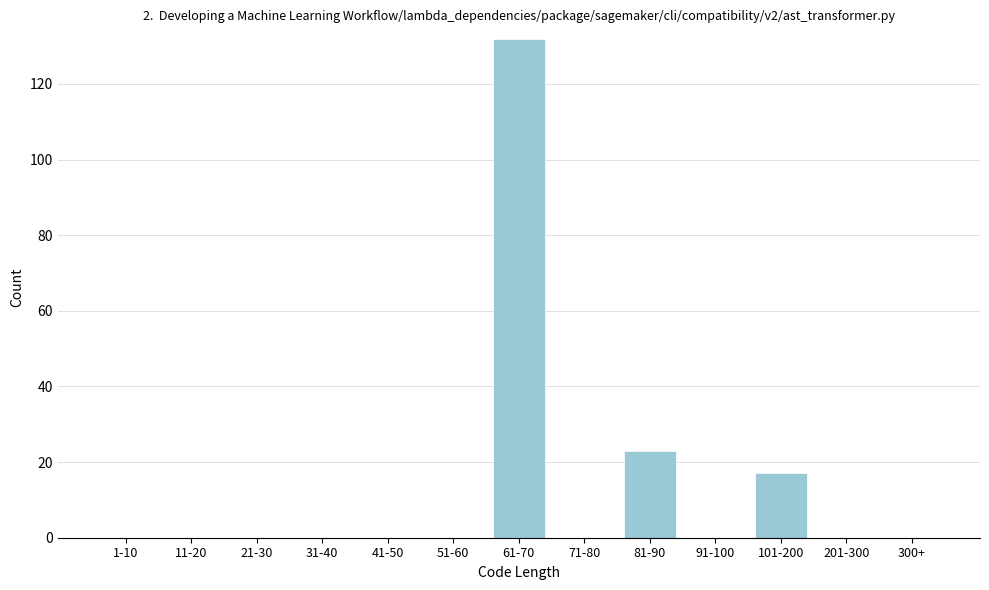

Reading left to right, what are all the values shown in this chart?

1-10=0	11-20=0	21-30=0	31-40=0	41-50=0	51-60=0	61-70=132	71-80=0	81-90=23	91-100=0	101-200=17	201-300=0	300+=0